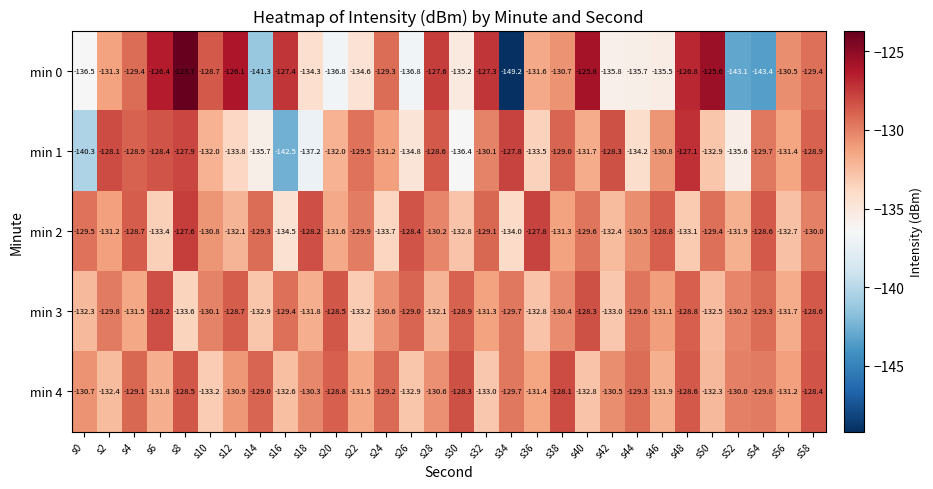

What is the difference between the maximum and minimum values in the min 0 series?

25.5